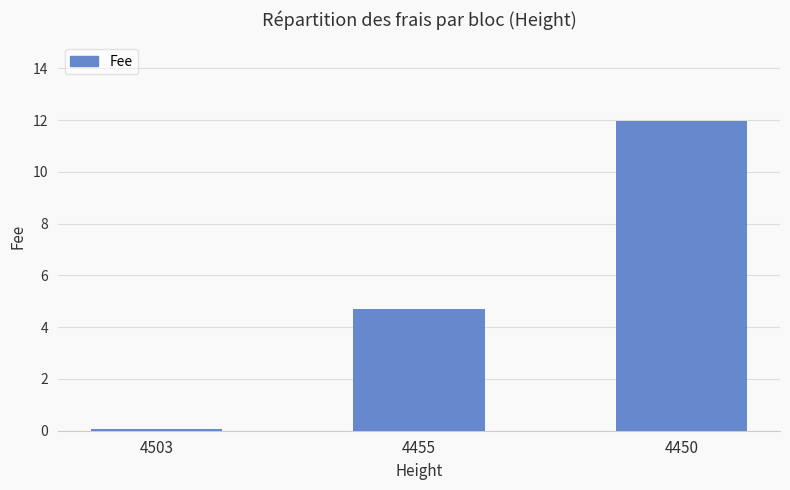

How many values exceed 4?

2